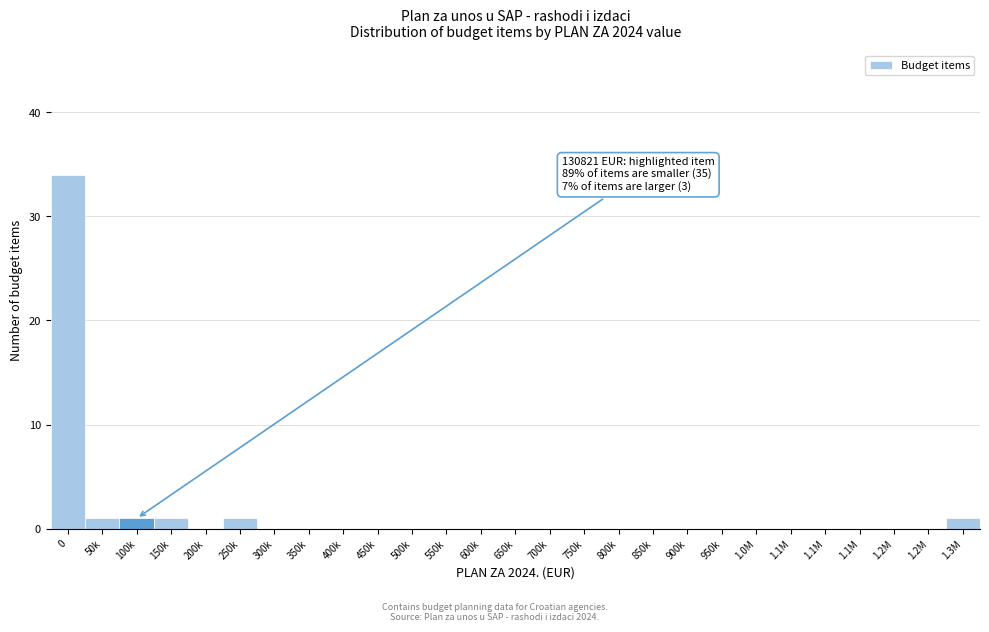

How many series are shown in this chart?

1